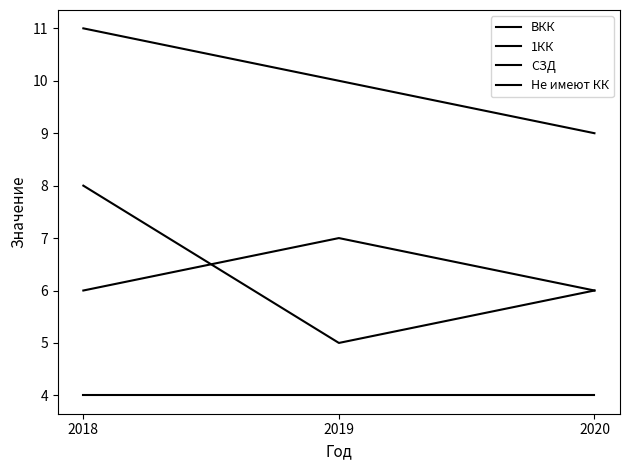

Reading left to right, list all the values displayed in this chart.

ВКК: 2018=4	2019=4	2020=4
1КК: 2018=8	2019=5	2020=6
СЗД: 2018=11	2019=10	2020=9
Не имеют КК: 2018=6	2019=7	2020=6